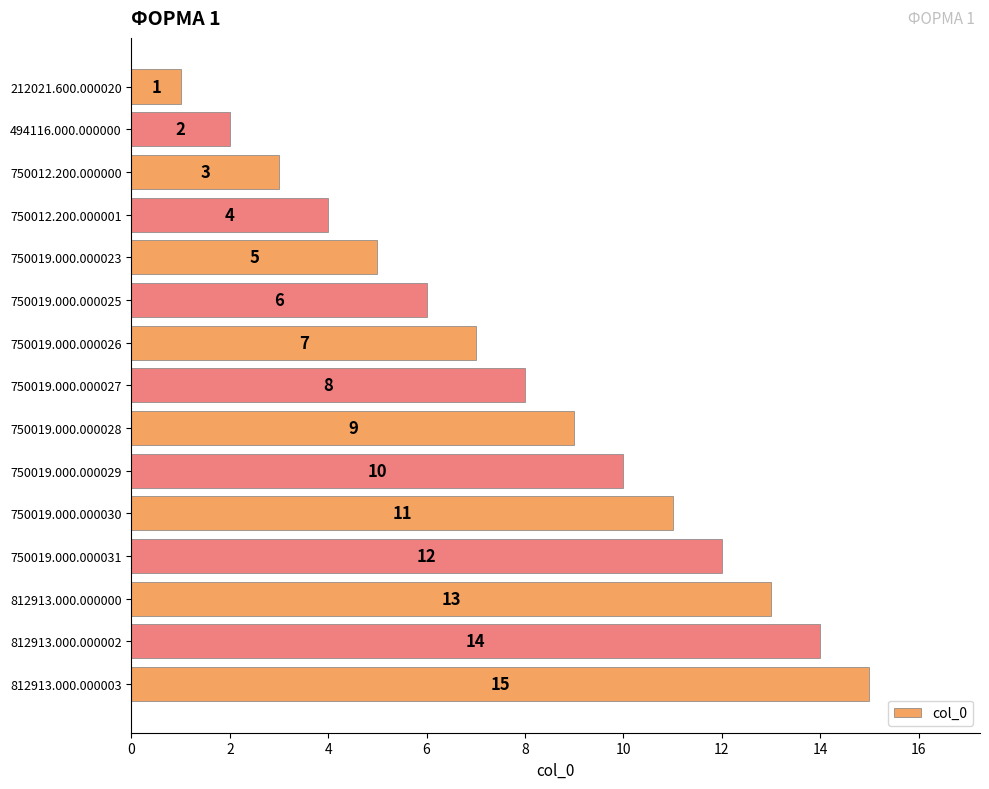

Rank the categories by value from highest to lowest.

812913.000.000003, 812913.000.000002, 812913.000.000000, 750019.000.000031, 750019.000.000030, 750019.000.000029, 750019.000.000028, 750019.000.000027, 750019.000.000026, 750019.000.000025, 750019.000.000023, 750012.200.000001, 750012.200.000000, 494116.000.000000, 212021.600.000020